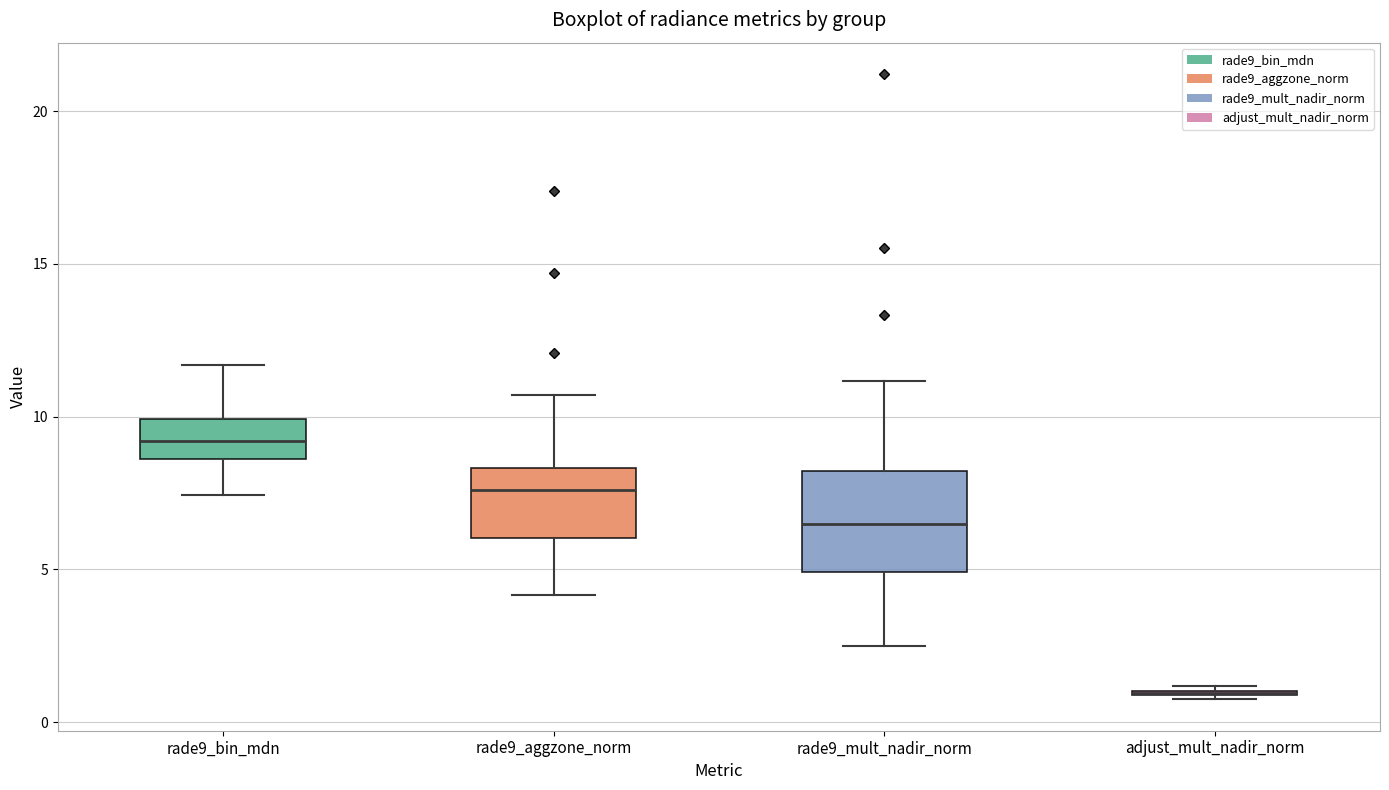

Which box is the tallest, from its lower edge to its upper edge?

rade9_mult_nadir_norm